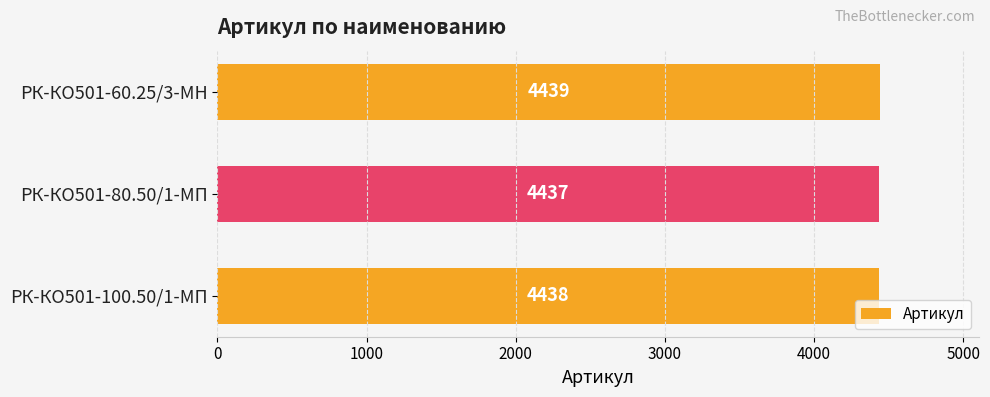

Does the chart contain any negative values?

No